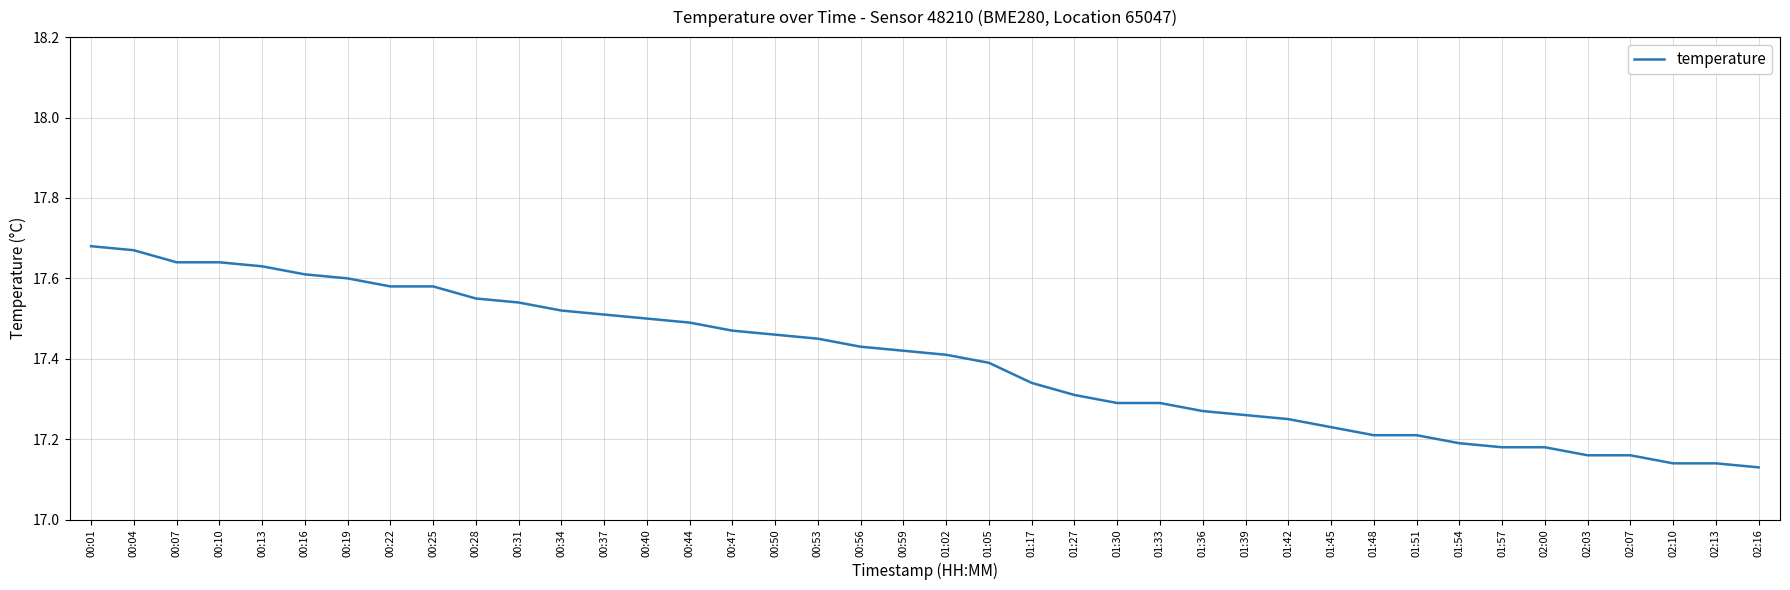

What position from the left is 00:44?

15